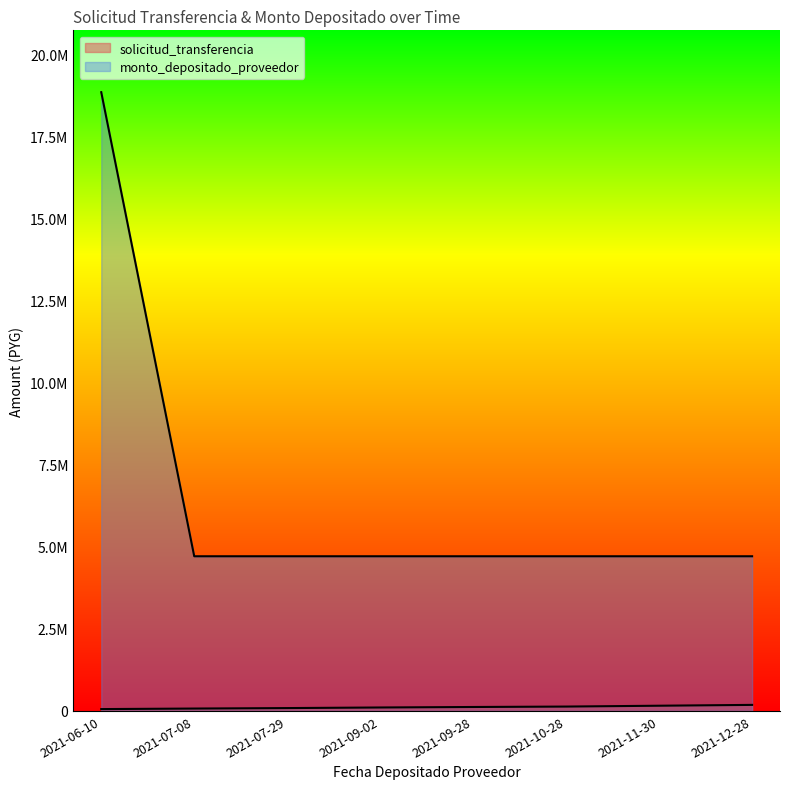

Rank the series by their maximum value, from lowest to highest.

solicitud_transferencia, monto_depositado_proveedor